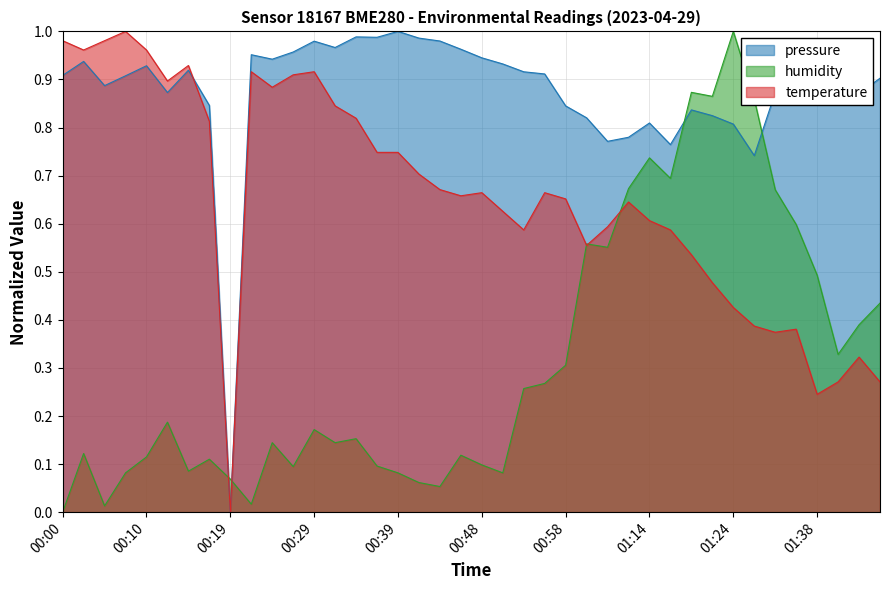

How many data points does each series have?

40